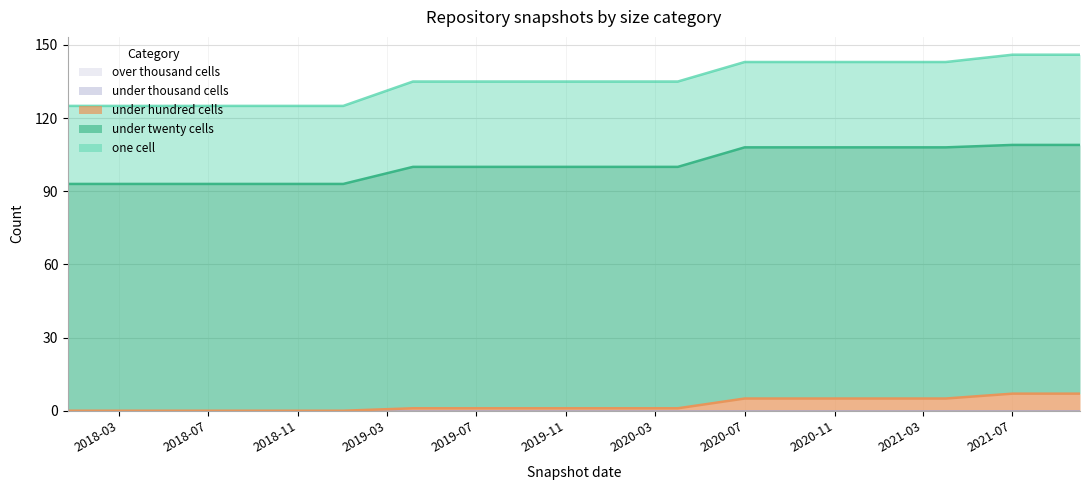

Count the number of data series in this chart.

5